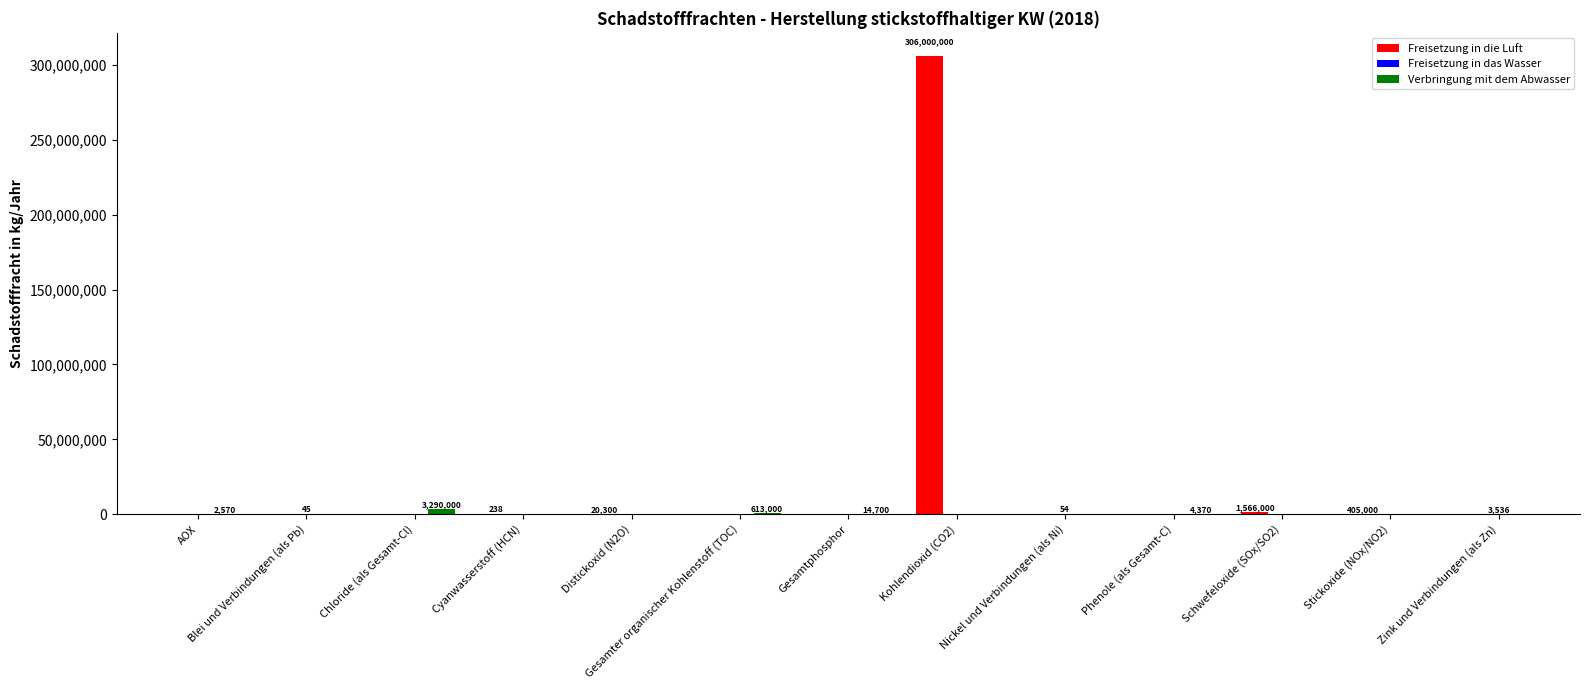

Is it true that Freisetzung in die Luft equals 0 at Zink und Verbindungen (als Zn)?

True